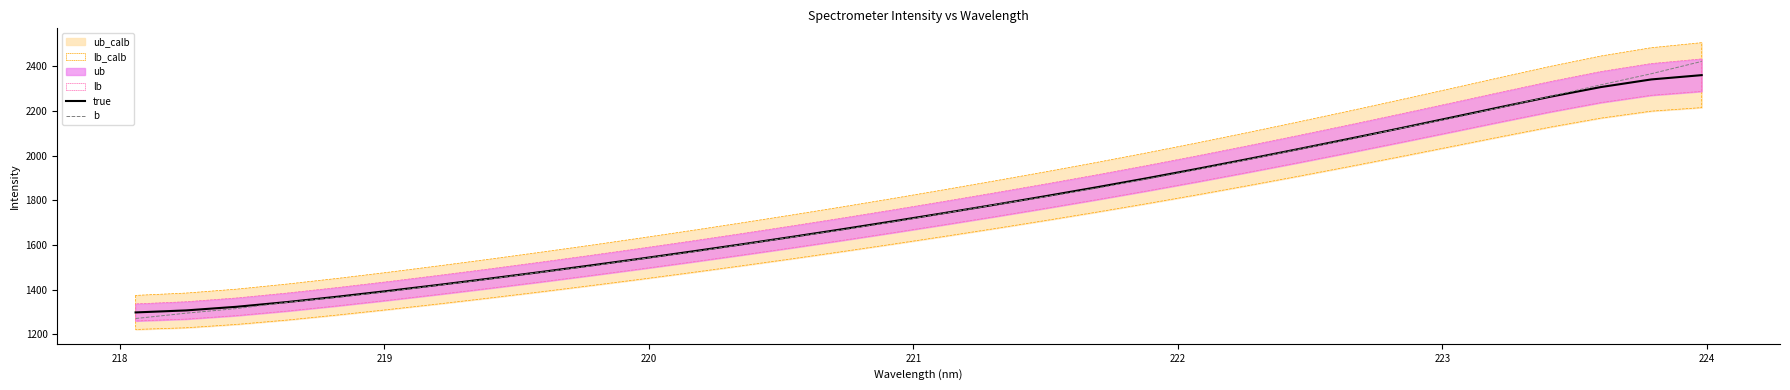

What is the highest value of the b series?

2422.3